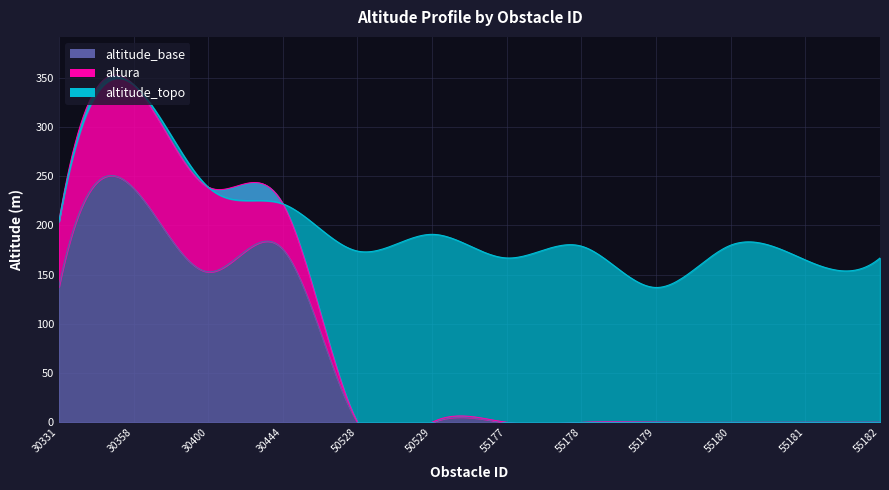

True or false: altitude_base and altura intersect in this chart.

False